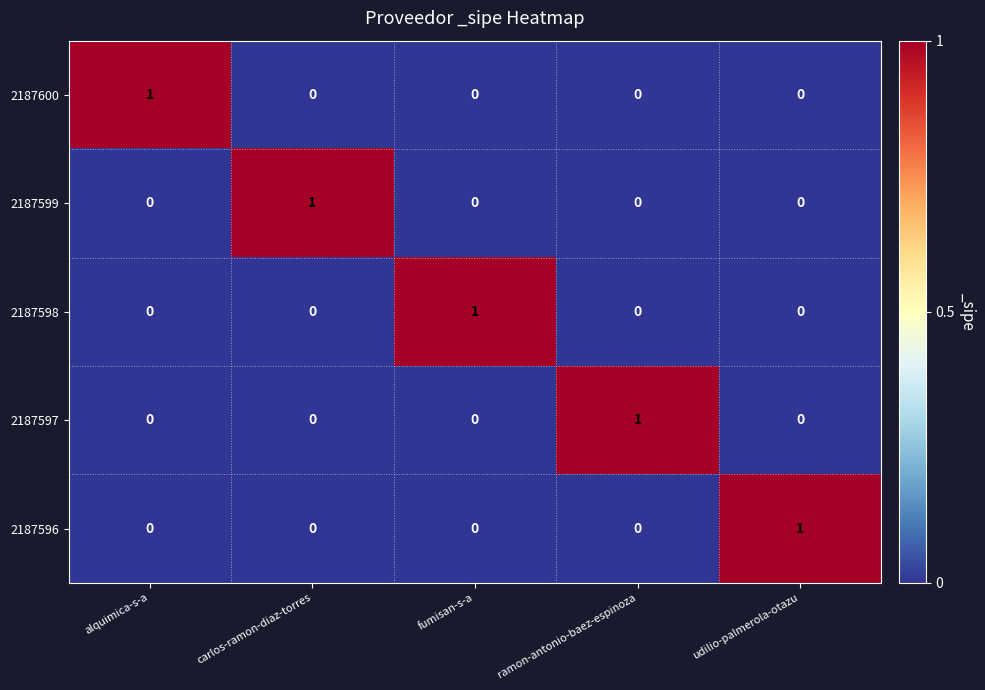

What is the total value across all series at fumisan-s-a?

1